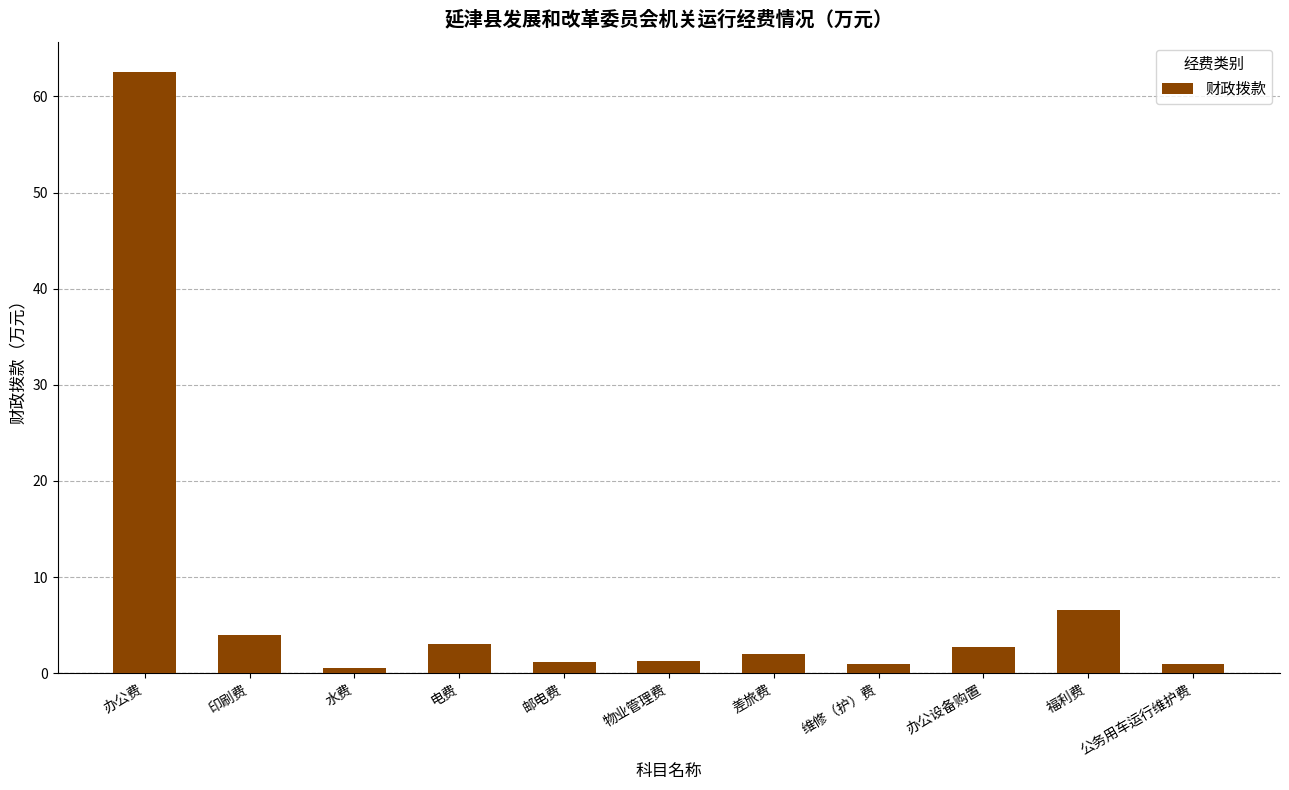

At which label does the data first exceed 2?

办公费